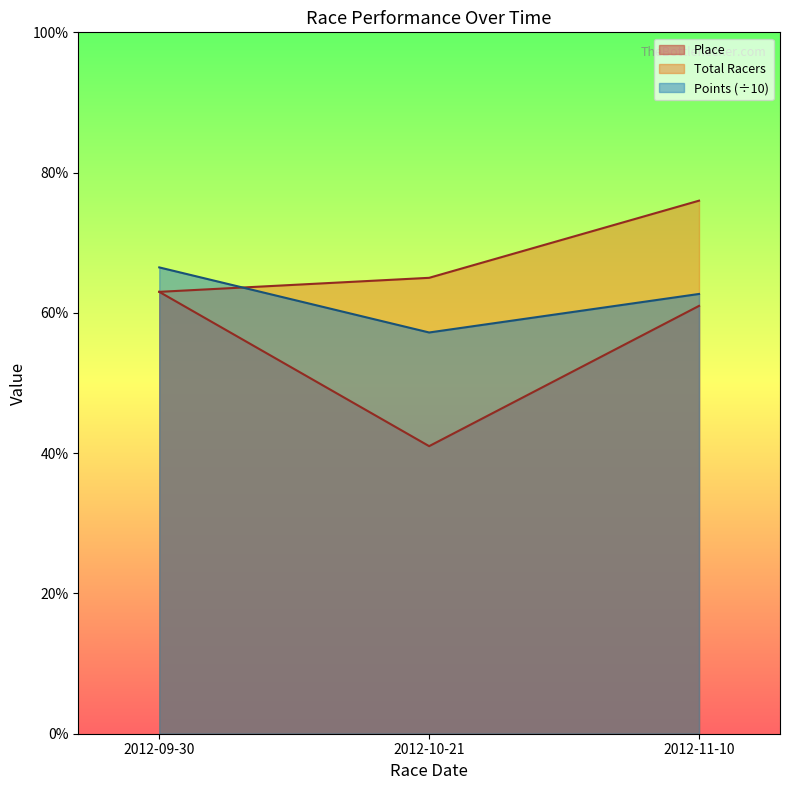

Reading left to right, list all the values displayed in this chart.

Place: 2012-09-30=63.0	2012-10-21=41.0	2012-11-10=61.0
Total Racers: 2012-09-30=63.0	2012-10-21=65.0	2012-11-10=76.0
Points: 2012-09-30=66.5	2012-10-21=57.2	2012-11-10=62.7